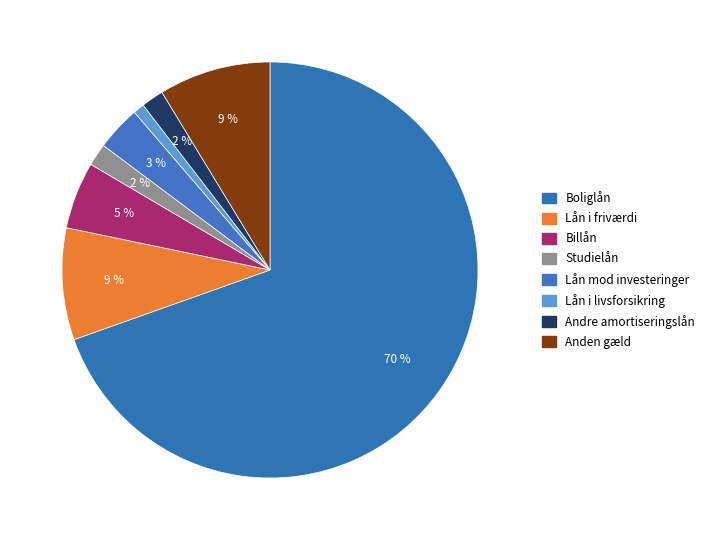

What is the ratio of the value at Anden gæld to the value at Lån i friværdi?

1.0